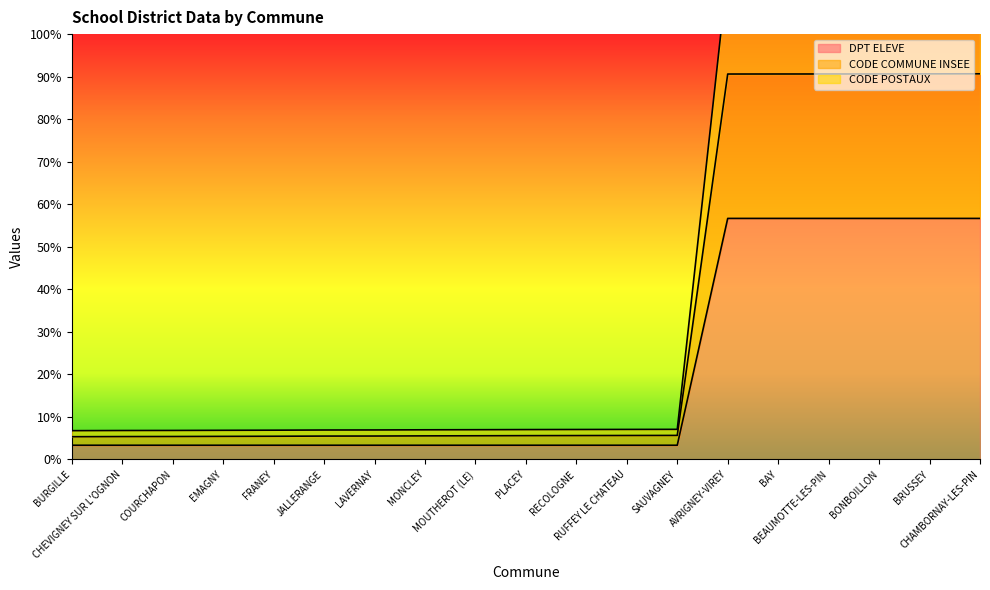

What is the value of the CODE POSTAUX point at the 14th from the left?

114.9